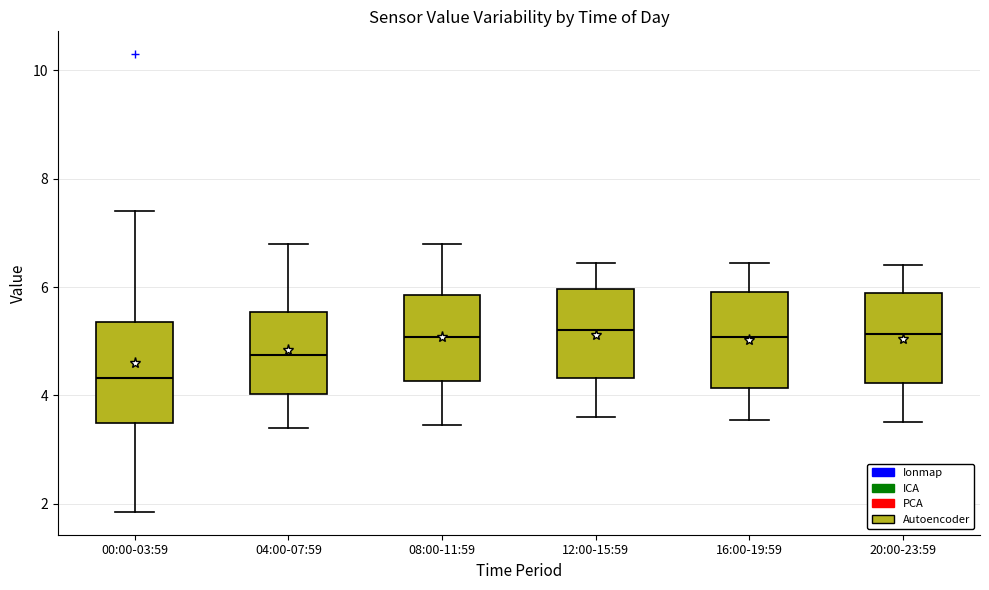

Reading left to right, transcribe this box plot: for each box, give where its median line is, the range the box spans, and where its two whiskers end, as read against the y-axis. The values are not printed on the chart, so give them approximately, as read against the axis.

00:00-03:59: median 4.4, box 3.4 to 5.4, whiskers 1.8 to 7.4
04:00-07:59: median 4.8, box 4.0 to 5.6, whiskers 3.4 to 6.8
08:00-11:59: median 5.0, box 4.2 to 5.8, whiskers 3.4 to 6.8
12:00-15:59: median 5.2, box 4.4 to 6.0, whiskers 3.6 to 6.4
16:00-19:59: median 5.0, box 4.2 to 6.0, whiskers 3.6 to 6.4
20:00-23:59: median 5.2, box 4.2 to 5.8, whiskers 3.6 to 6.4